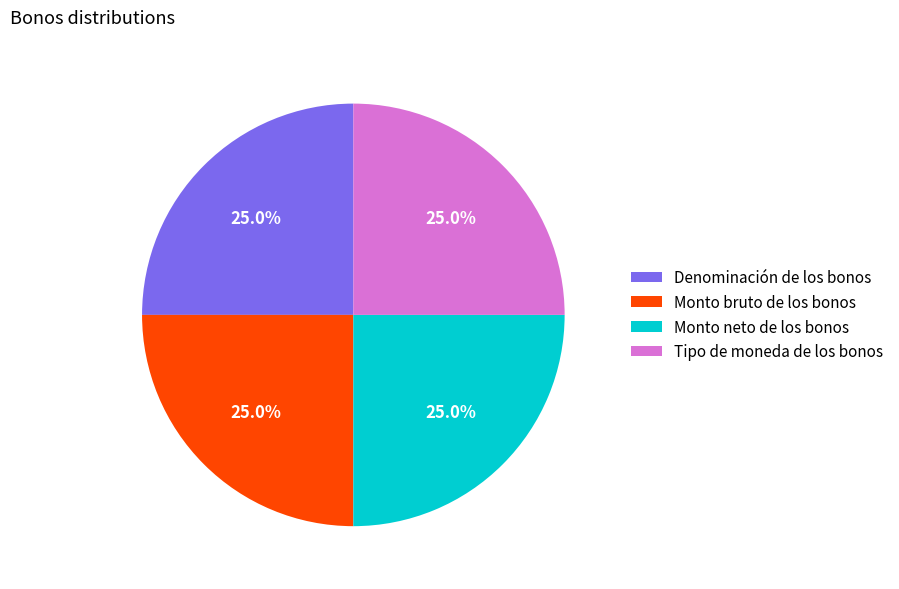

What is the ratio of the value at Monto bruto de los bonos to the value at Monto neto de los bonos?

1.0